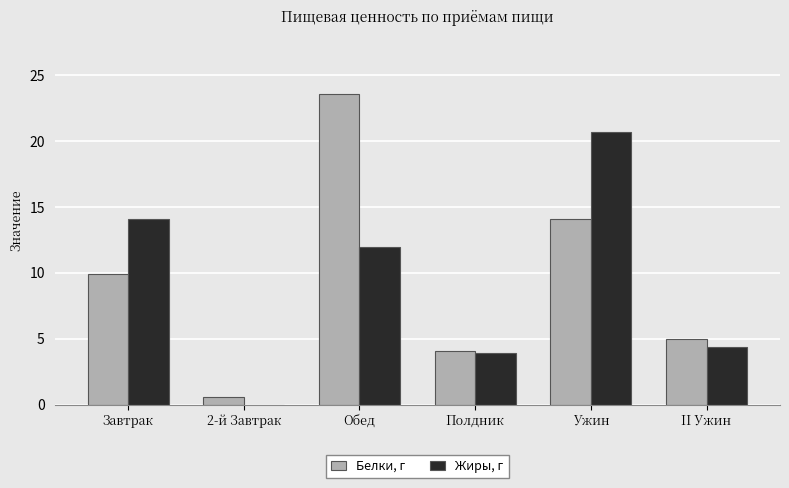

What is the maximum value for Белки, г?

23.6